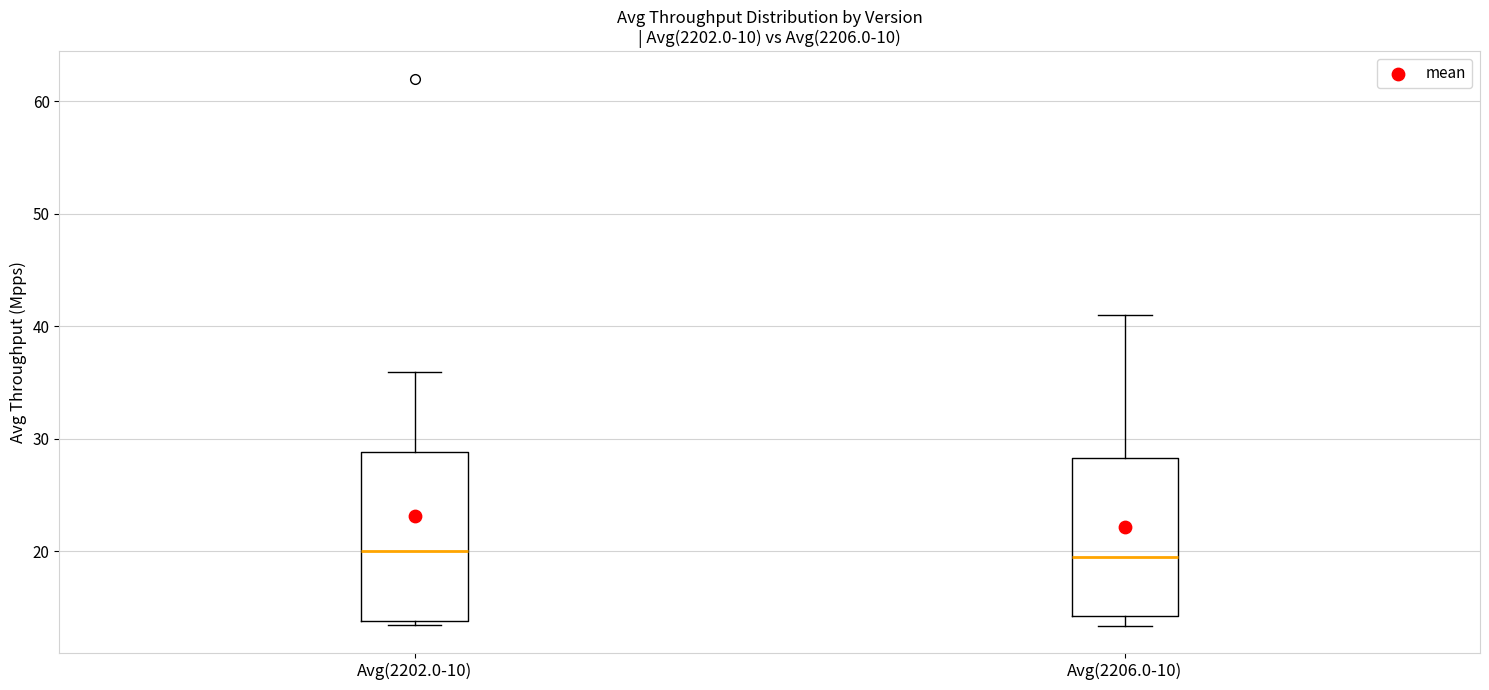

Reading left to right, transcribe this box plot: for each box, give where its median line is, the range the box spans, and where its two whiskers end, as read against the y-axis. The values are not printed on the chart, so give them approximately, as read against the axis.

Avg(2202.0-10): median 20, box 14 to 29, whiskers 14 (just below the box's lower edge) to 36
Avg(2206.0-10): median 20, box 14 to 28, whiskers 13 to 41